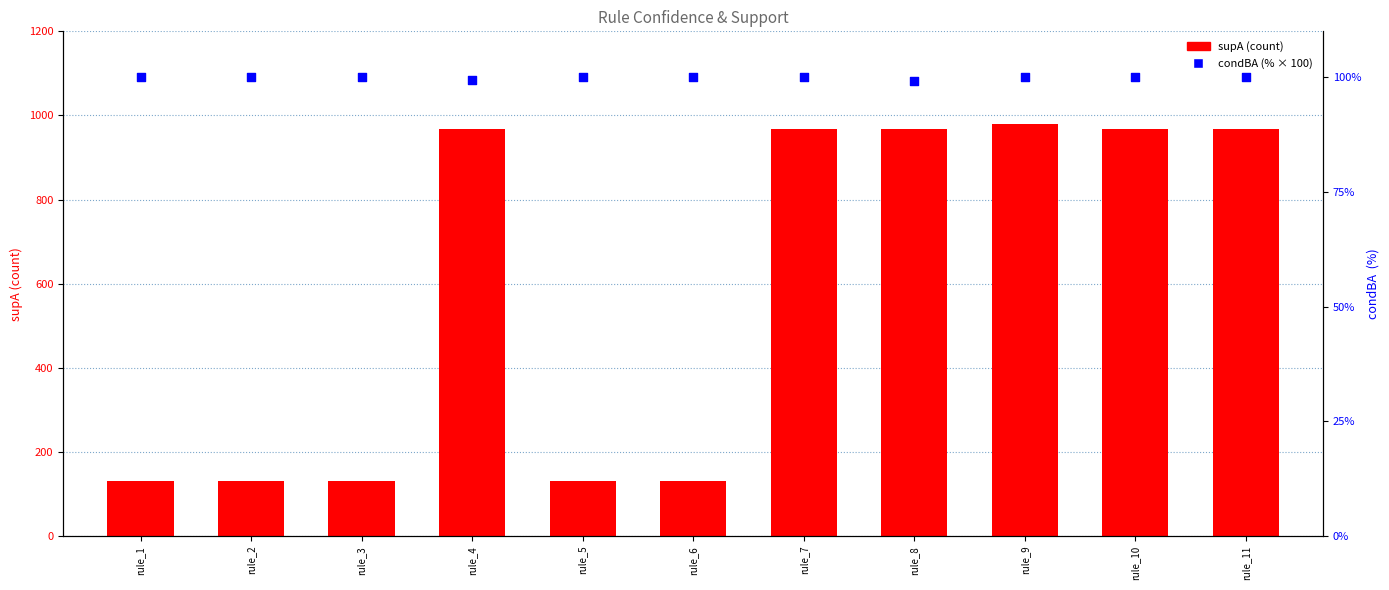

At how many categories does at least one series exceed 543?

6